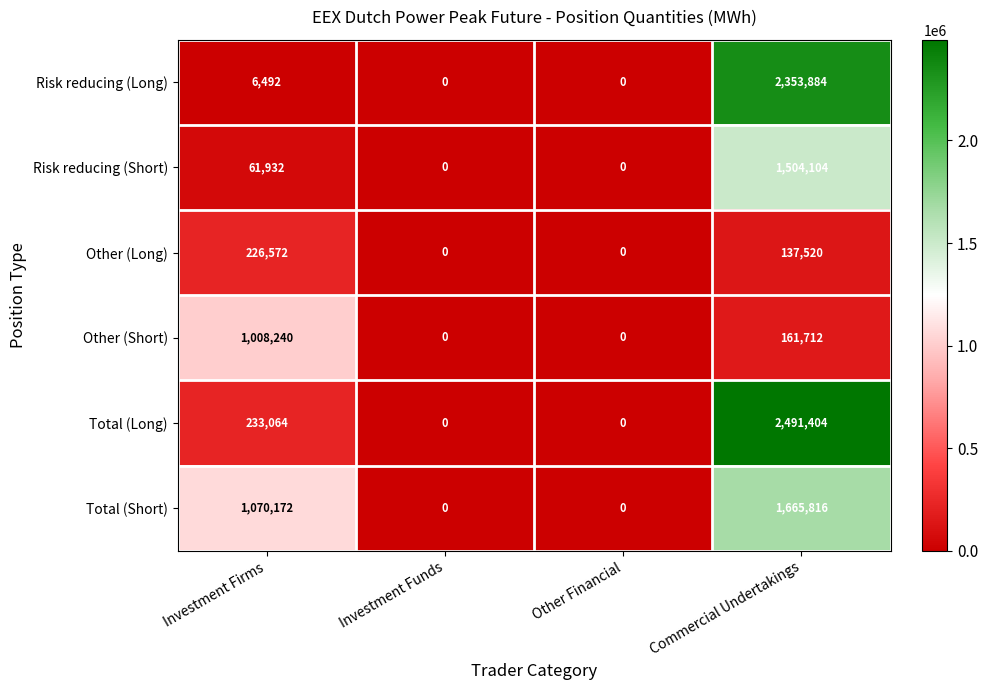

The value of Total (Short) at Other Financial is -625041. True or false?

False